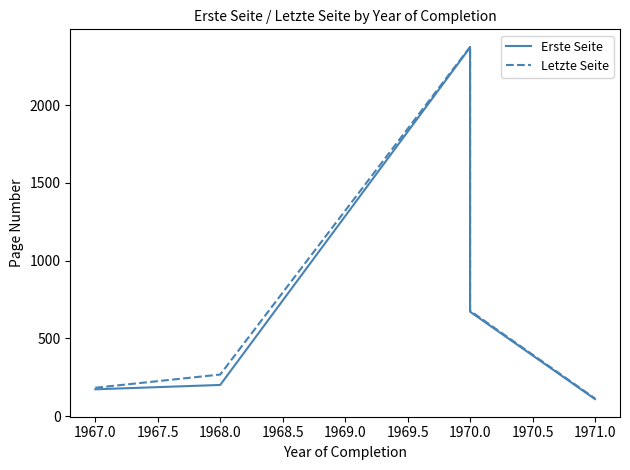

What is the difference between the highest and lowest values at 1971.0?

4